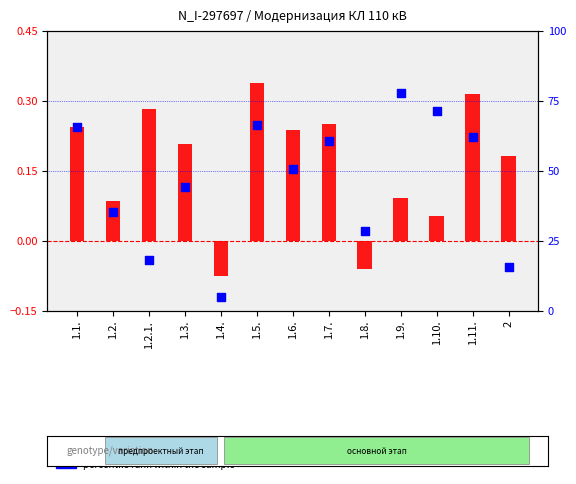

Which series reaches the maximum Y coordinate?

percentile rank within the sample